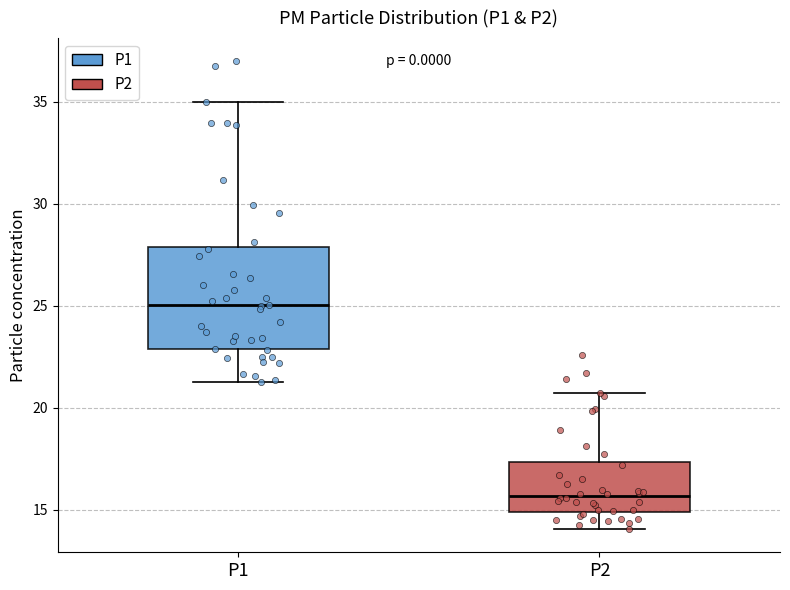

Reading left to right, read every box against the y-axis: the position of its median line, the range the box covers, and the ends of its whiskers. The values are not printed on the chart, so give them approximately, as read against the axis.

P1: median 25.0, box 23.0 to 28.0, whiskers 21.5 to 35.0
P2: median 15.5, box 15.0 to 17.5, whiskers 14.0 to 21.0